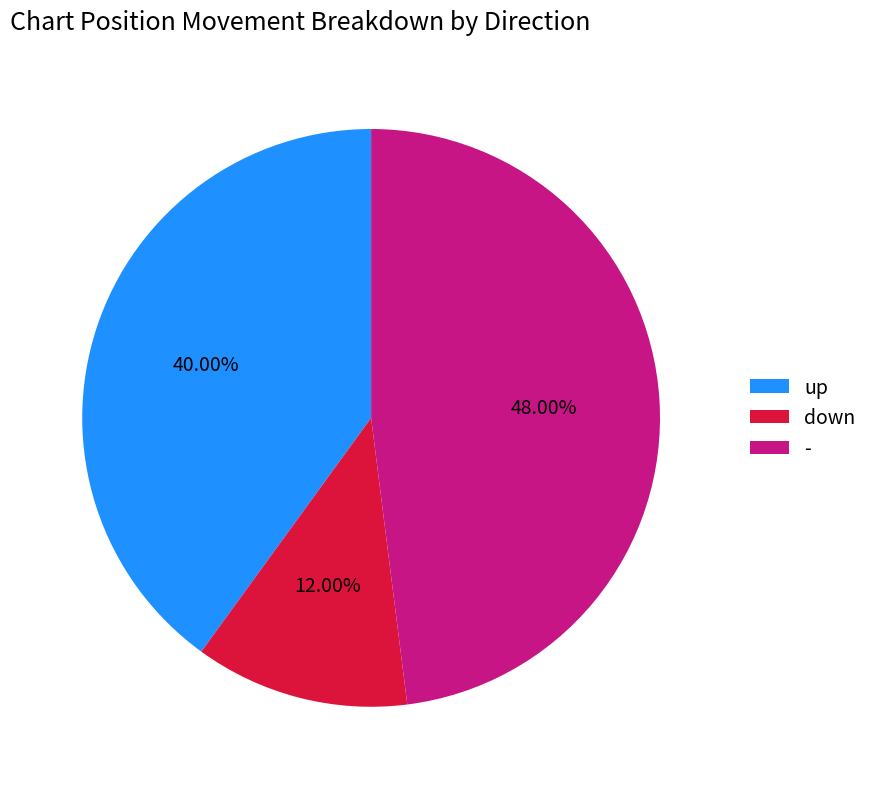

To the nearest percent, what is the average slice percentage?

33%